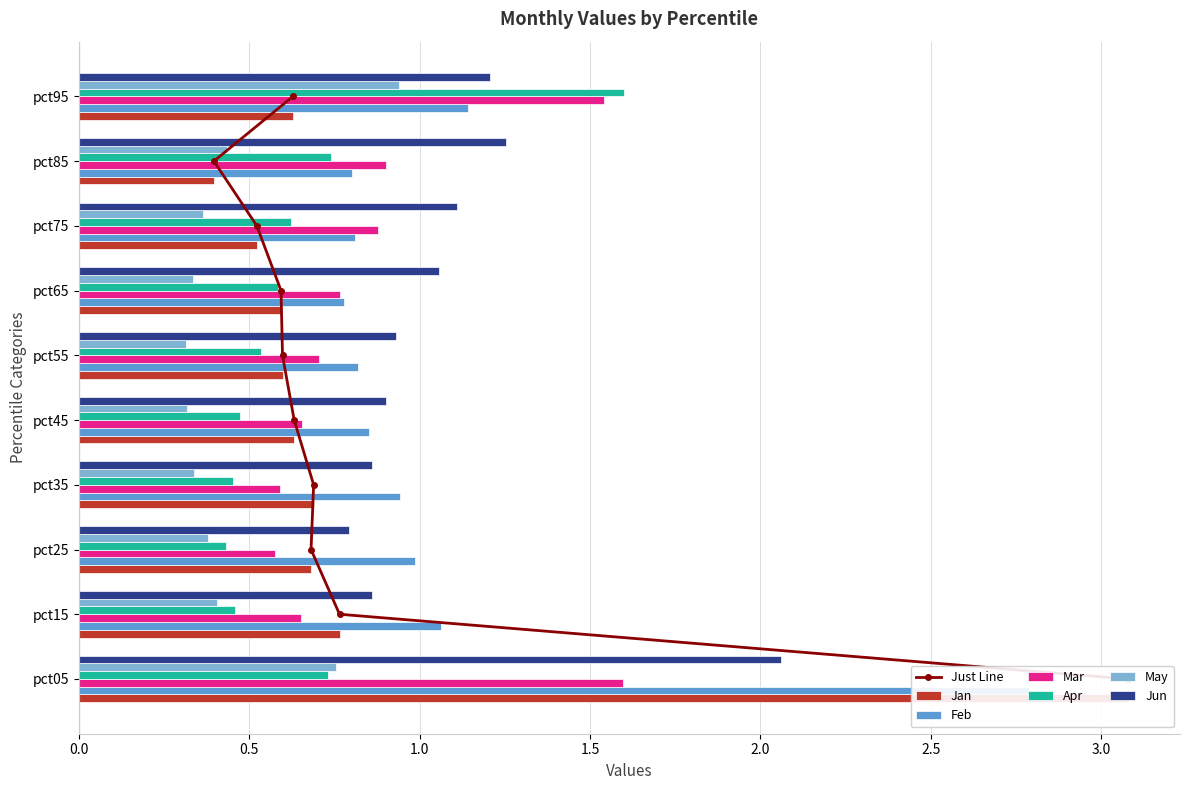

At which label is Feb closest to 1?

pct25